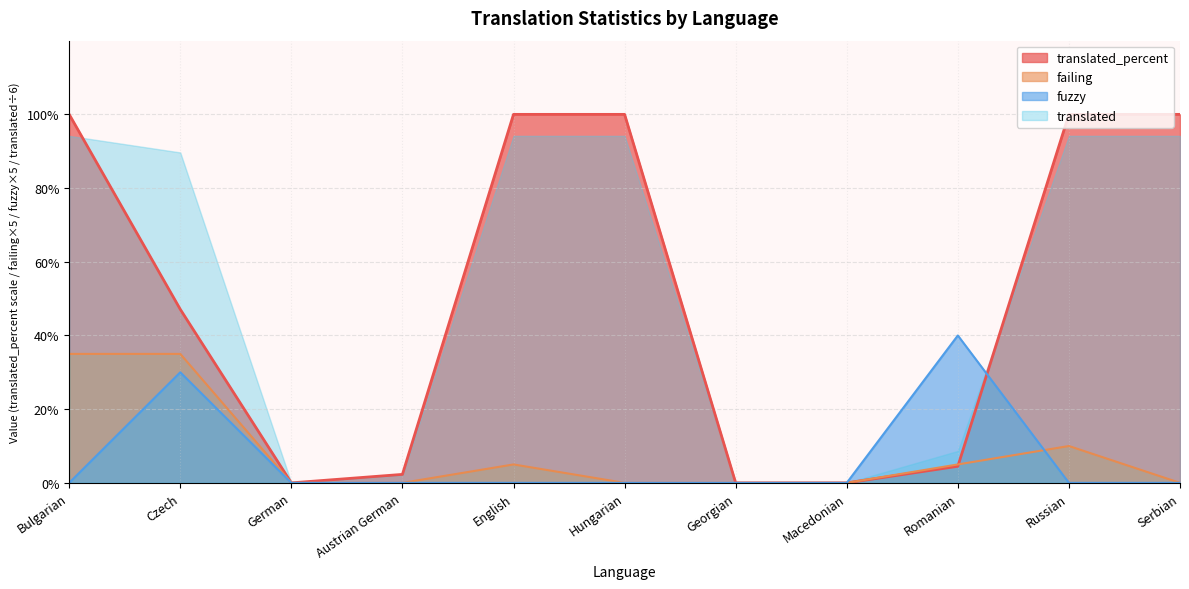

Does the chart display data point markers on the line(s)?

No